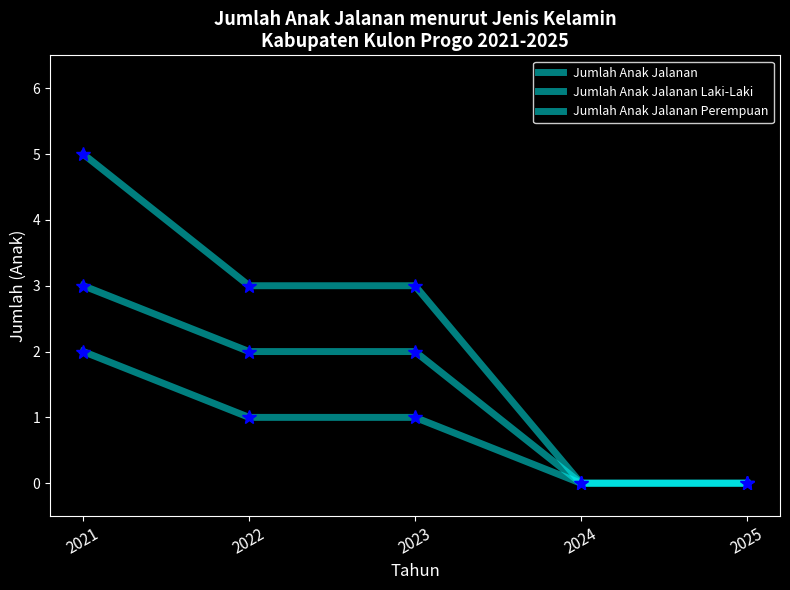

Is this an area chart (filled region under the line)?

No